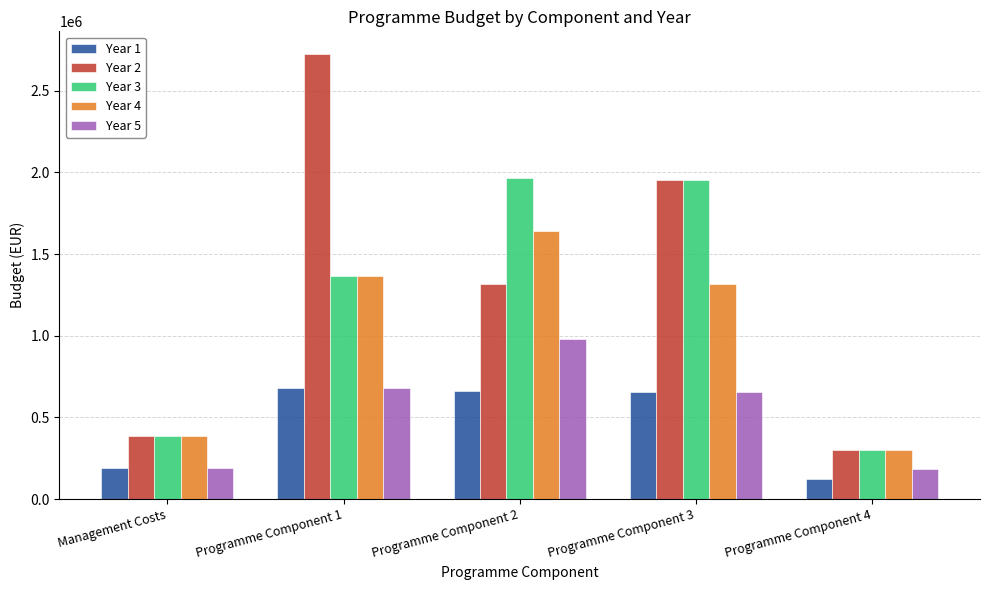

Is the value of Year 3 at Programme Component 3 greater than the value of Year 5 at Management Costs?

Yes